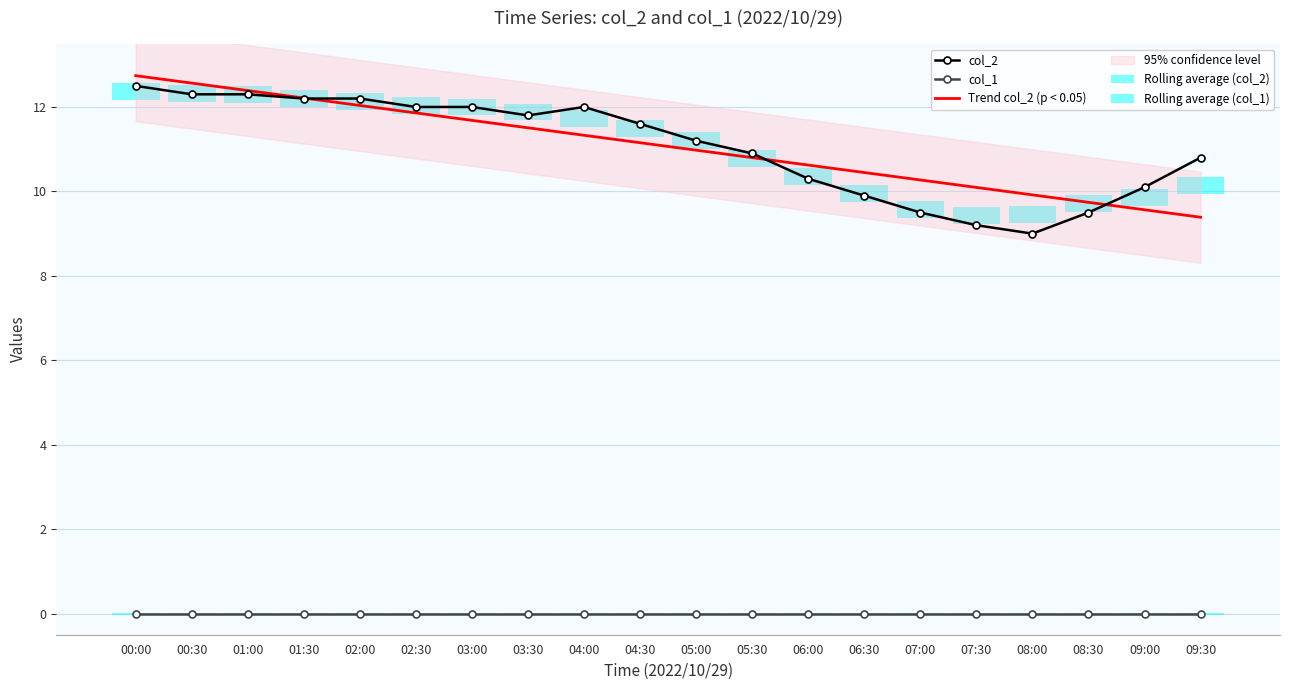

Between 01:30 and 09:30, which series saw the biggest shift?

Trend col_2 (p < 0.05)